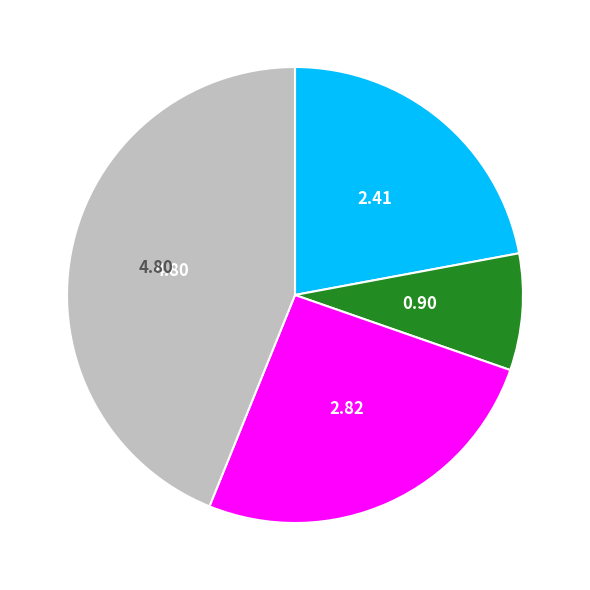

Is there a majority slice in this chart?

No